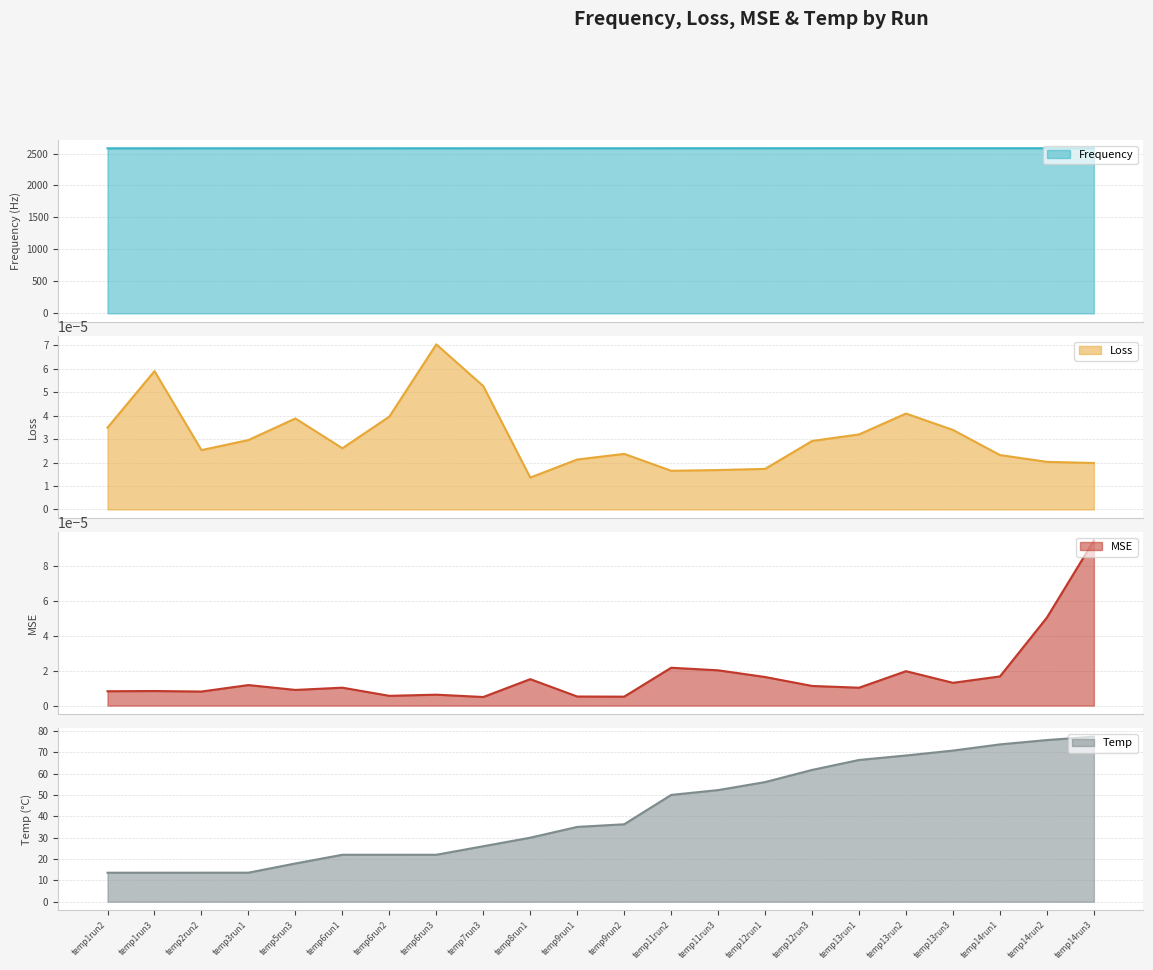

What is the difference between the highest and lowest values at temp13run1?

2582.5